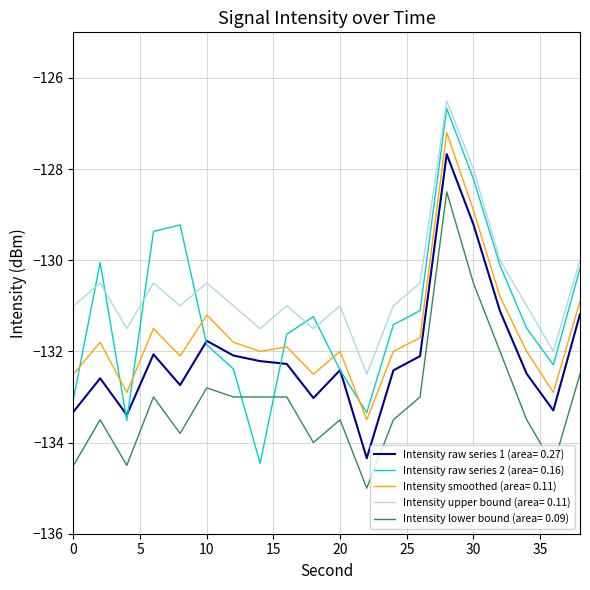

What is the minimum value for Intensity lower bound (area= 0.09)?

-135.0